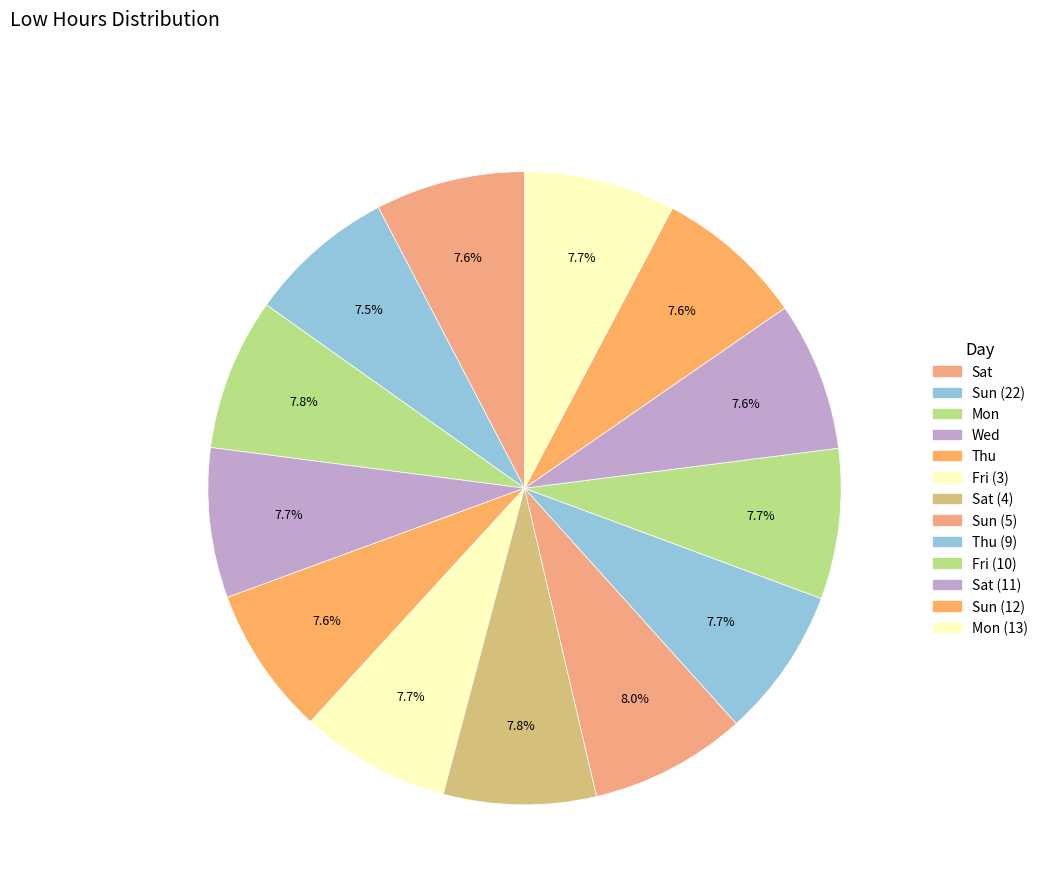

How many slices are in this pie chart?

13